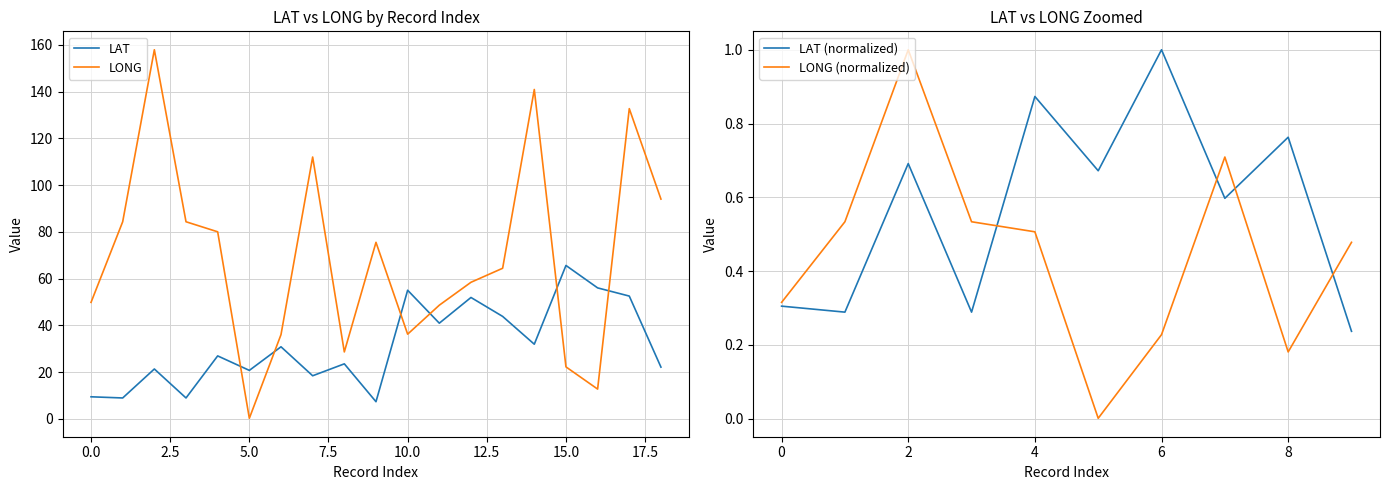

True or false: LAT and LONG intersect in this chart.

True